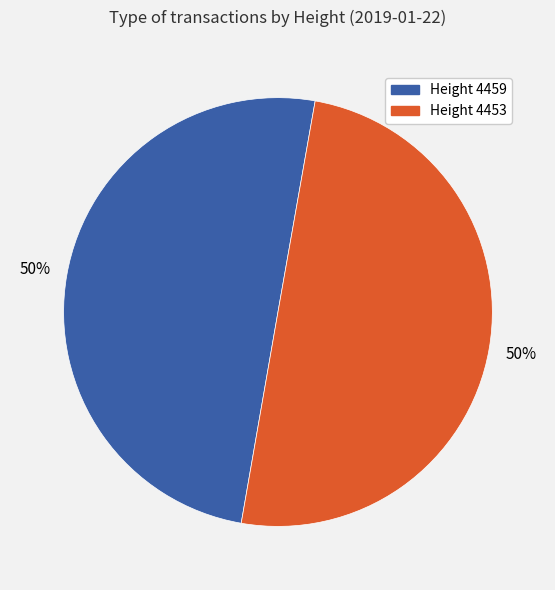

How many segments does this pie chart have?

2